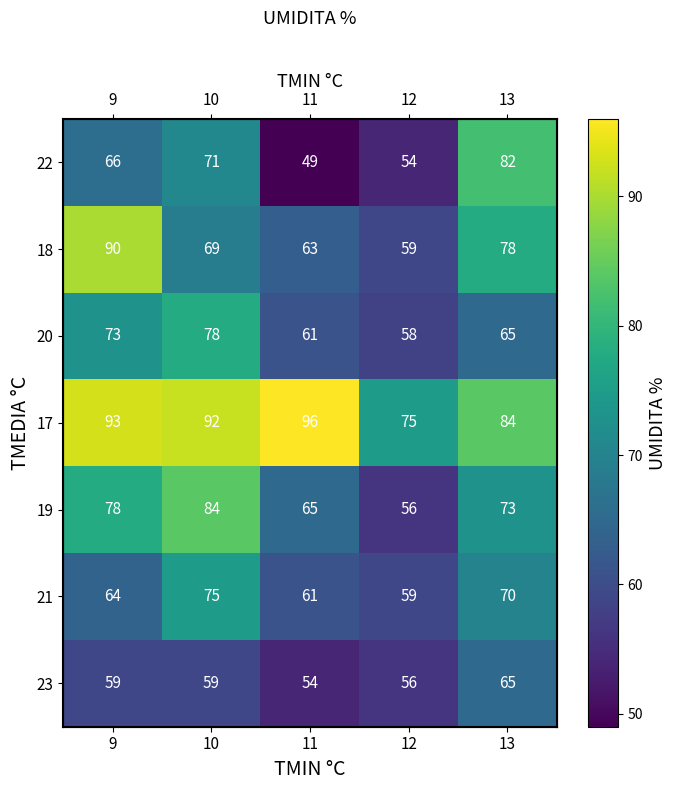

What is the difference between the 18 values at 13 and 12?

19